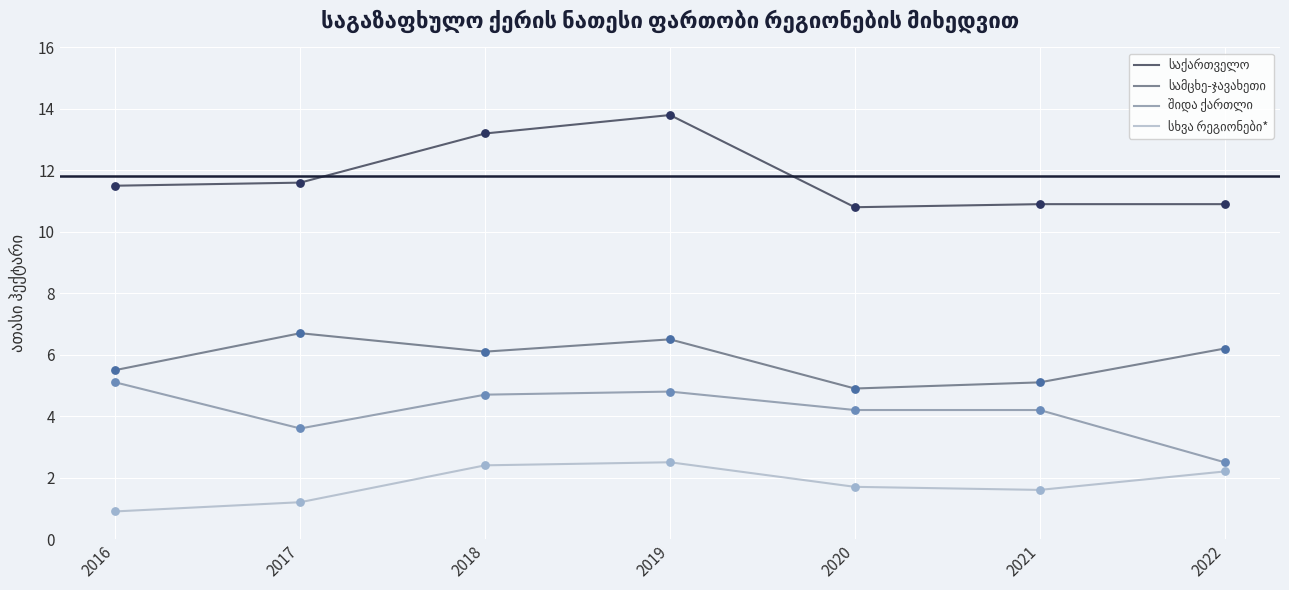

What is the difference between the highest and lowest values at 2019?

11.3